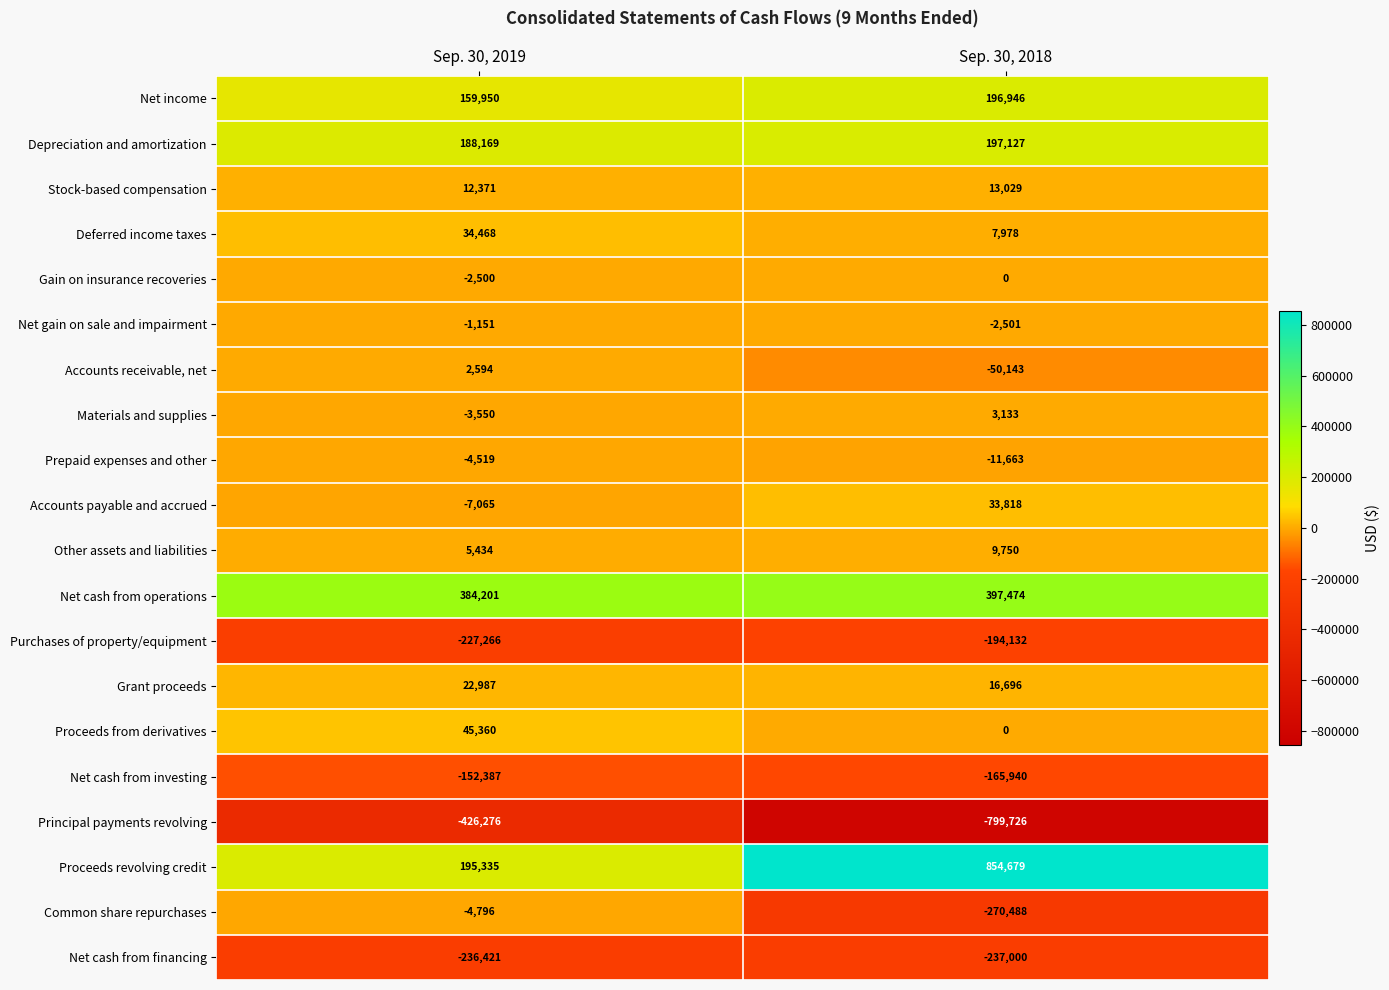

Rank the series at Sep. 30, 2019 from highest to lowest value.

Net cash from operations, Proceeds revolving credit, Depreciation and amortization, Net income, Proceeds from derivatives, Deferred income taxes, Grant proceeds, Stock-based compensation, Other assets and liabilities, Accounts receivable, net, Net gain on sale and impairment, Gain on insurance recoveries, Materials and supplies, Prepaid expenses and other, Common share repurchases, Accounts payable and accrued, Net cash from investing, Purchases of property/equipment, Net cash from financing, Principal payments revolving